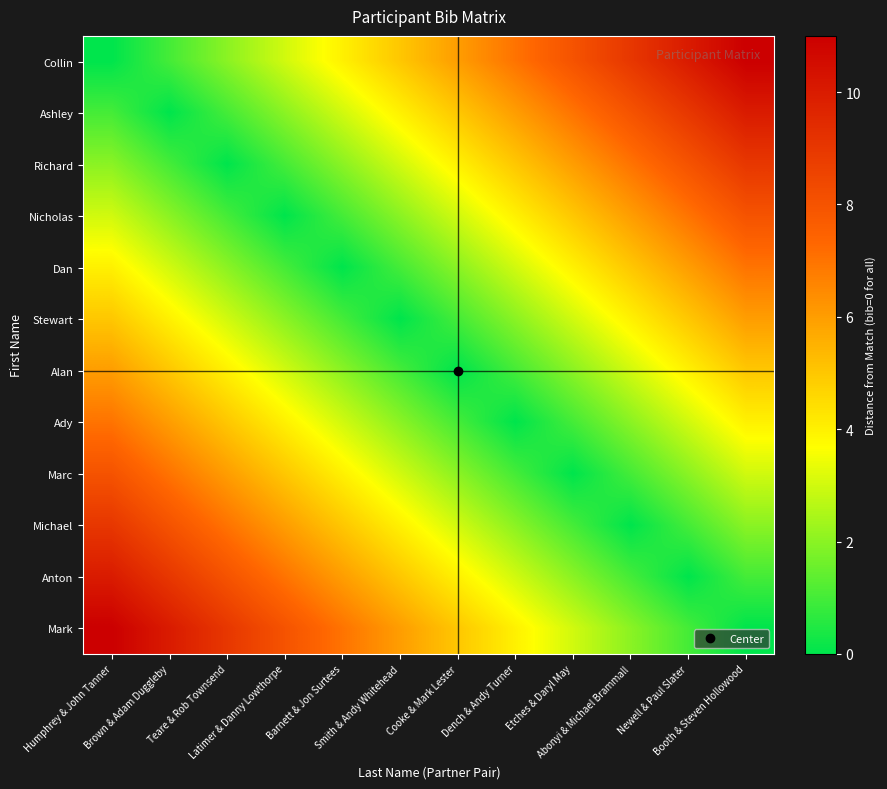

What is the maximum value shown in the chart?

11